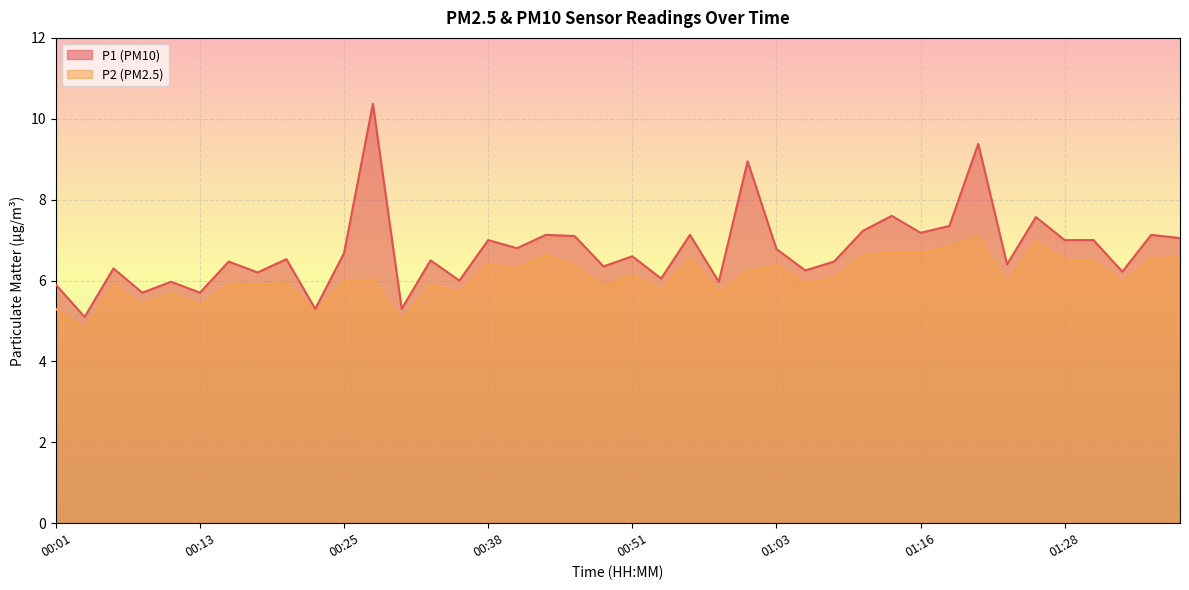

What is the maximum value for P1?

10.4